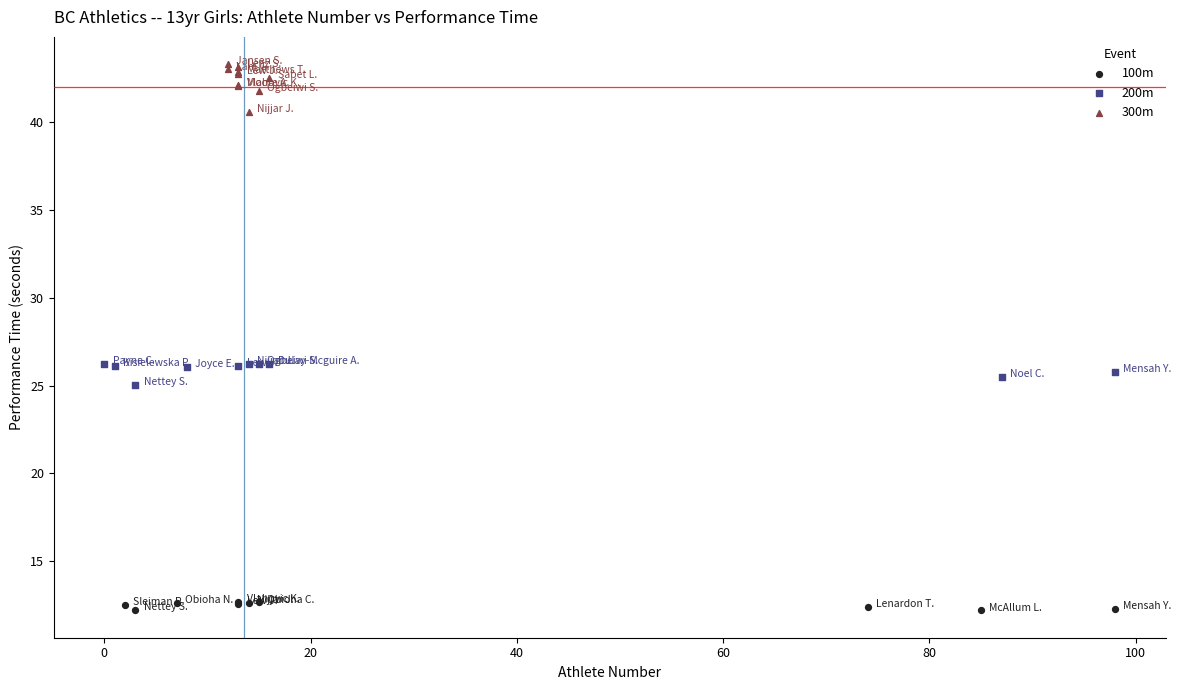

Which series contains the highest Y value?

300m